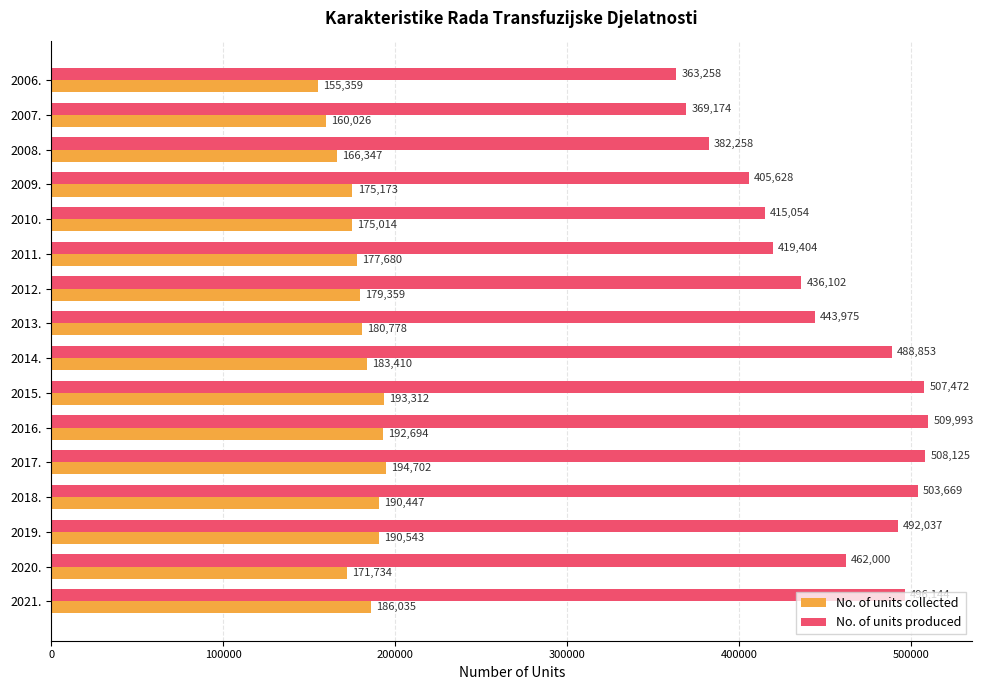

What is the sum of all No. of units produced values?

7203146